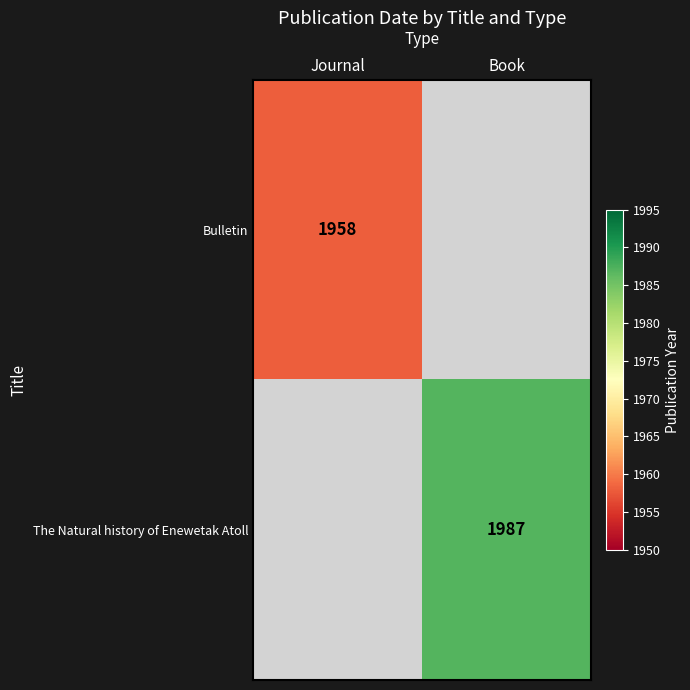

The Bulletin series shows 1958 at Journal. True or false?

True